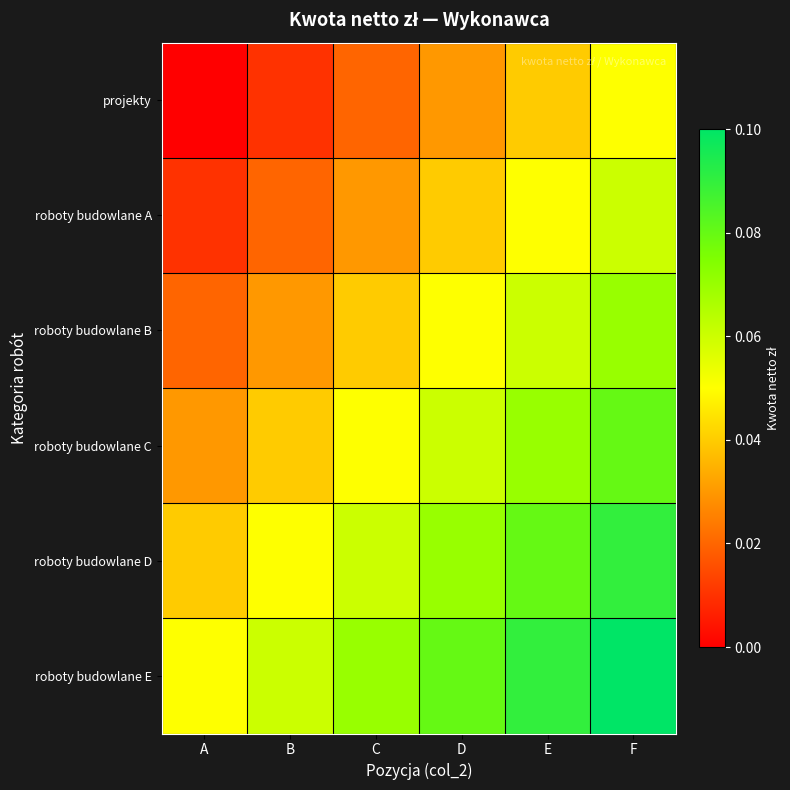

Reading left to right, extract all data points from this chart.

projekty: A=0.0	B=0.0	C=0.0	D=0.0	E=0.0	F=0.1
roboty budowlane A: A=0.0	B=0.0	C=0.0	D=0.0	E=0.1	F=0.1
roboty budowlane B: A=0.0	B=0.0	C=0.0	D=0.1	E=0.1	F=0.1
roboty budowlane C: A=0.0	B=0.0	C=0.1	D=0.1	E=0.1	F=0.1
roboty budowlane D: A=0.0	B=0.1	C=0.1	D=0.1	E=0.1	F=0.1
roboty budowlane E: A=0.1	B=0.1	C=0.1	D=0.1	E=0.1	F=0.1